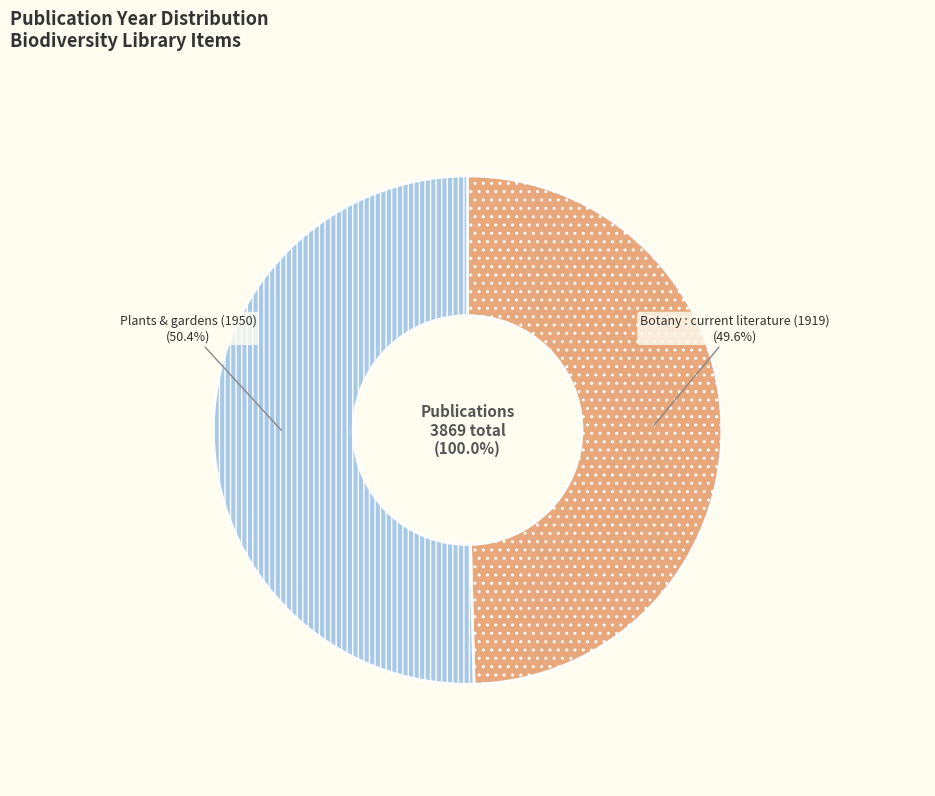

Which slice represents more than half of the pie?

Plants & gardens (1950)